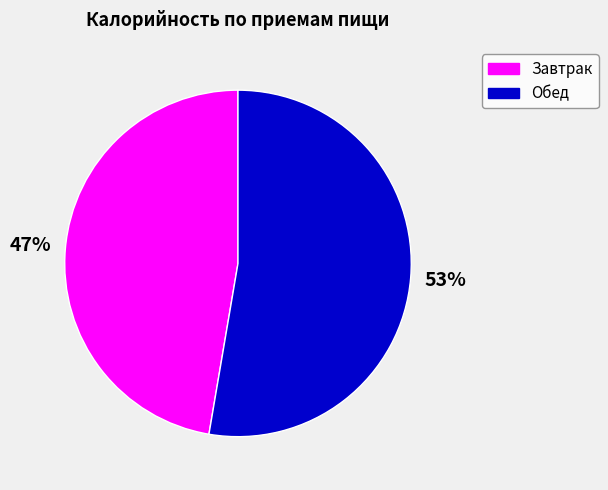

To the nearest percent, what portion does Обед represent?

53%